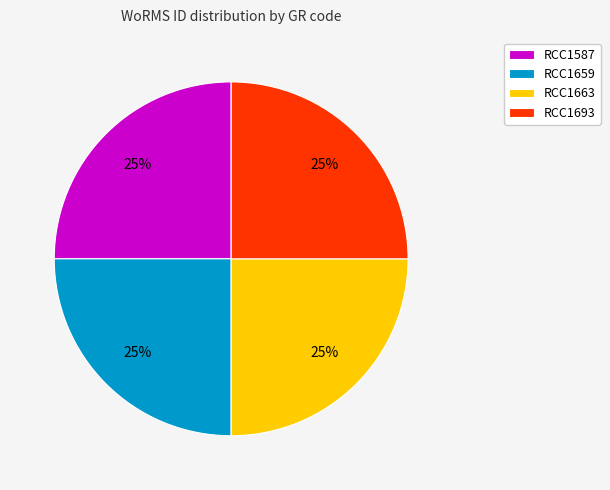

Approximately how many times larger is the value at RCC1663 compared to RCC1587?

1.0